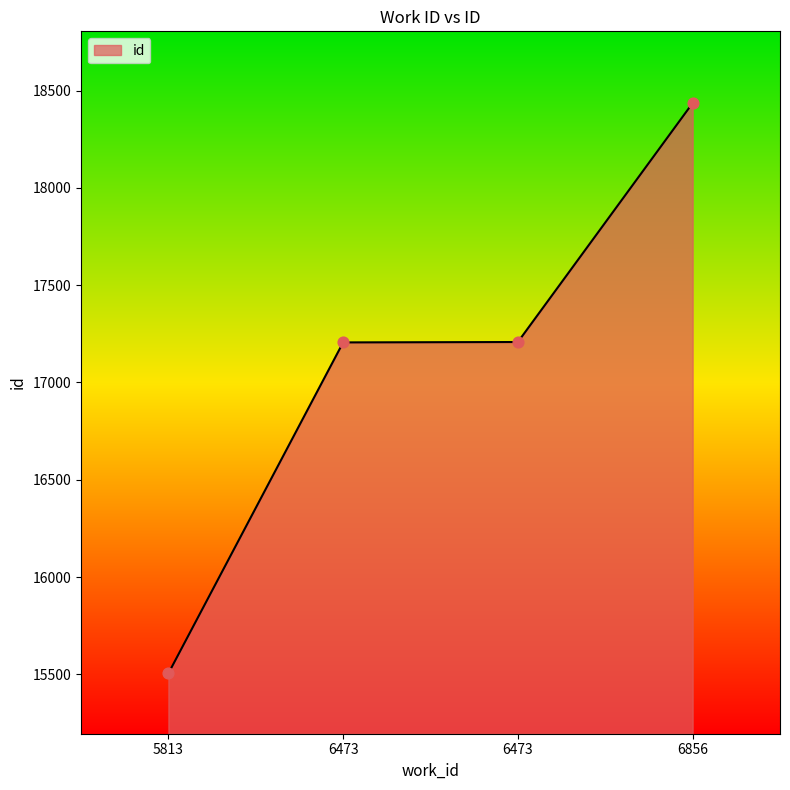

What is the ratio of the value at 6473 to the value at 6856?

0.9